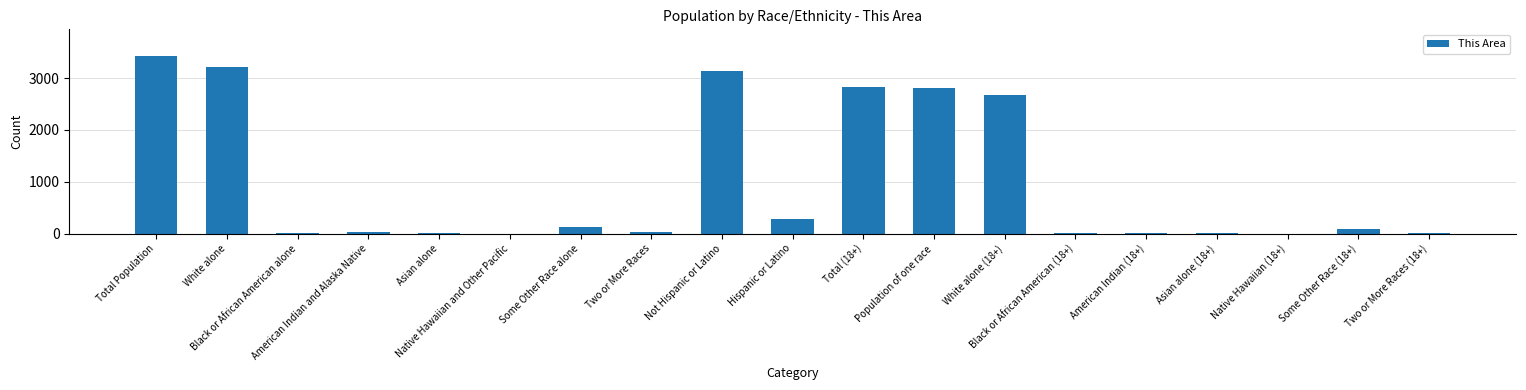

What is the change in value from Some Other Race alone to Asian alone (18+)?

-110